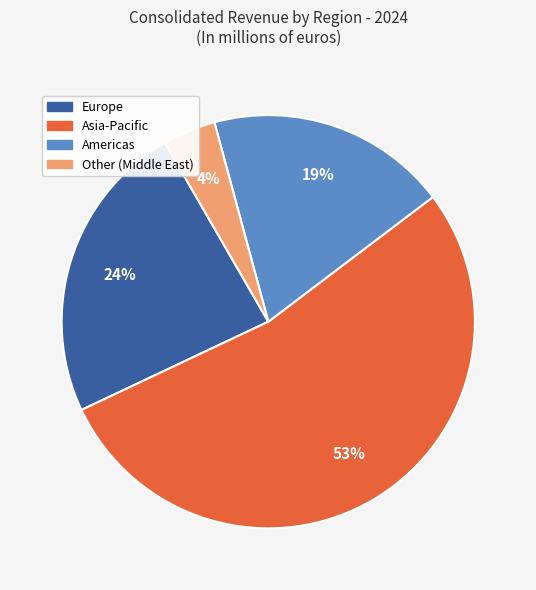

What is the ratio of the value at Asia-Pacific to the value at Americas?

2.8